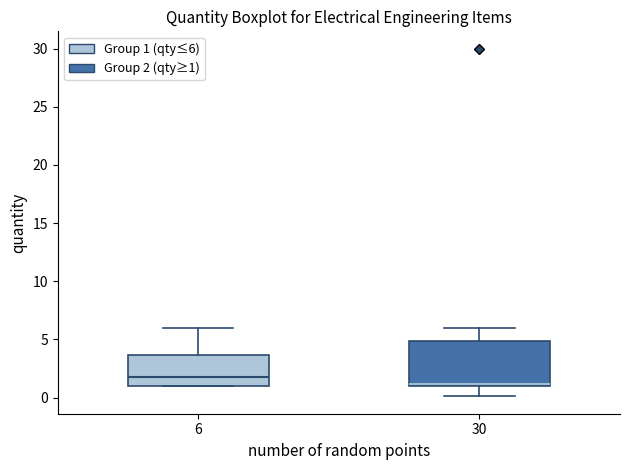

Comparing the boxes themselves (not the whiskers), which one is the tallest?

30